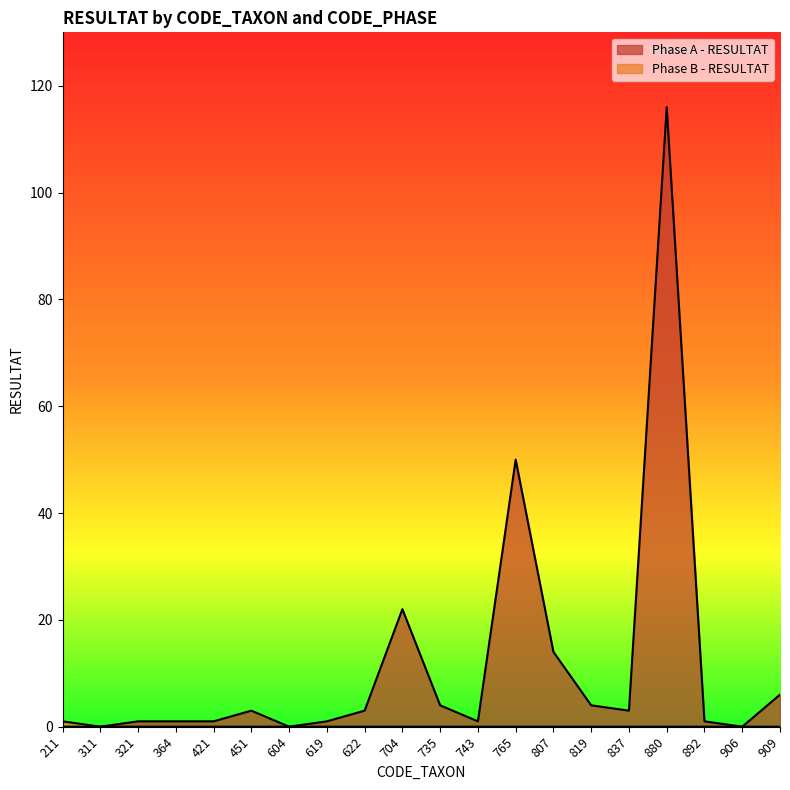

The Phase B - RESULTAT series shows 1 at 421. True or false?

False